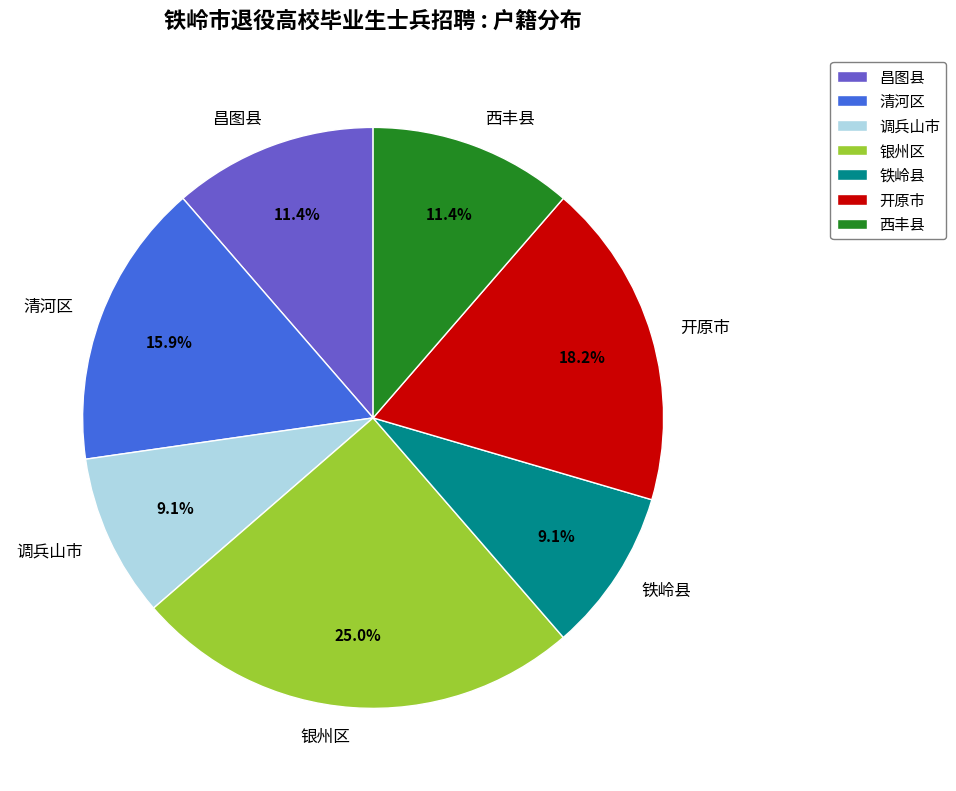

How many segments does this pie chart have?

7